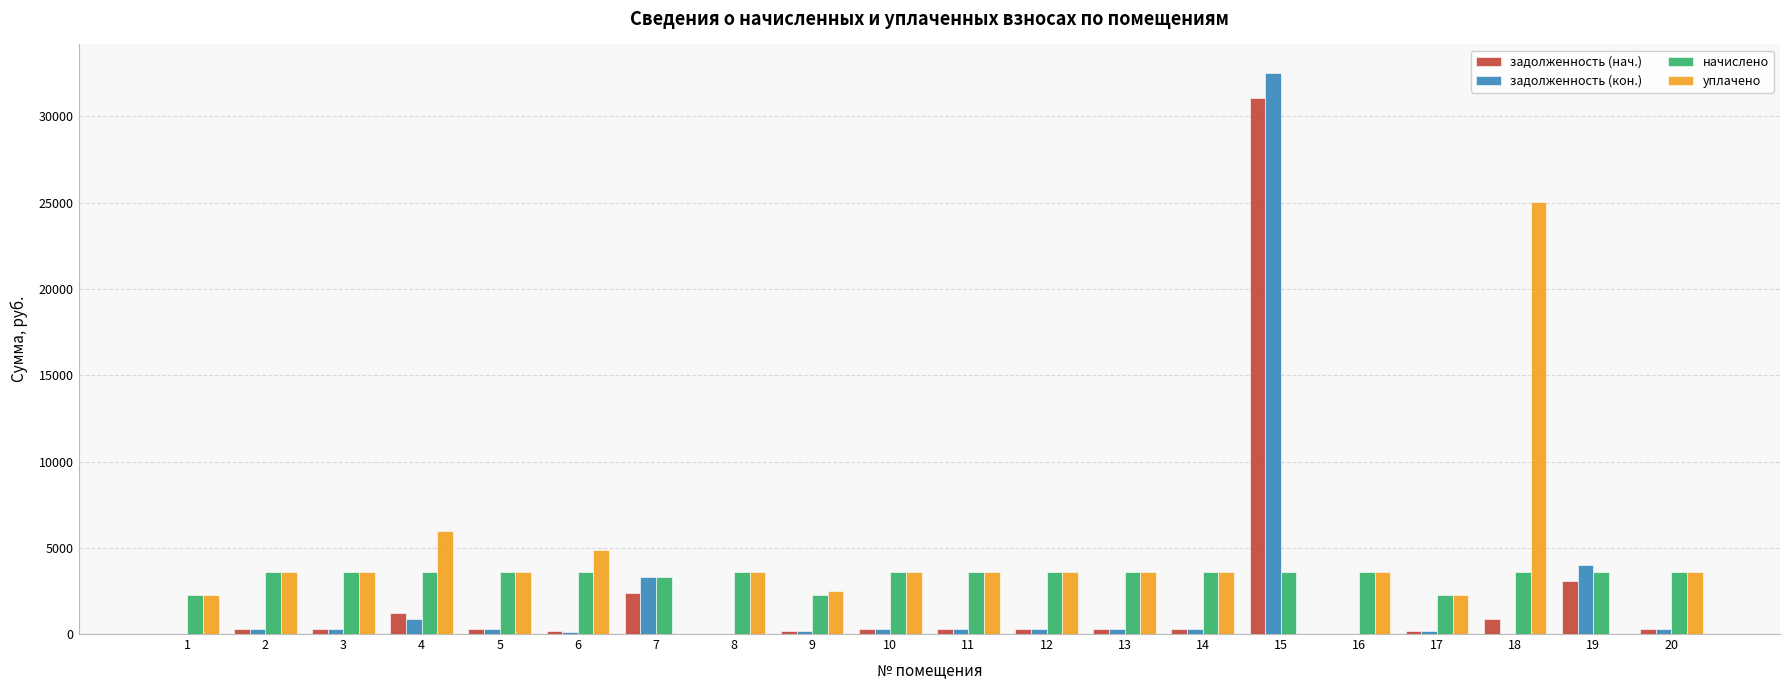

How many distinct data groups are displayed?

4